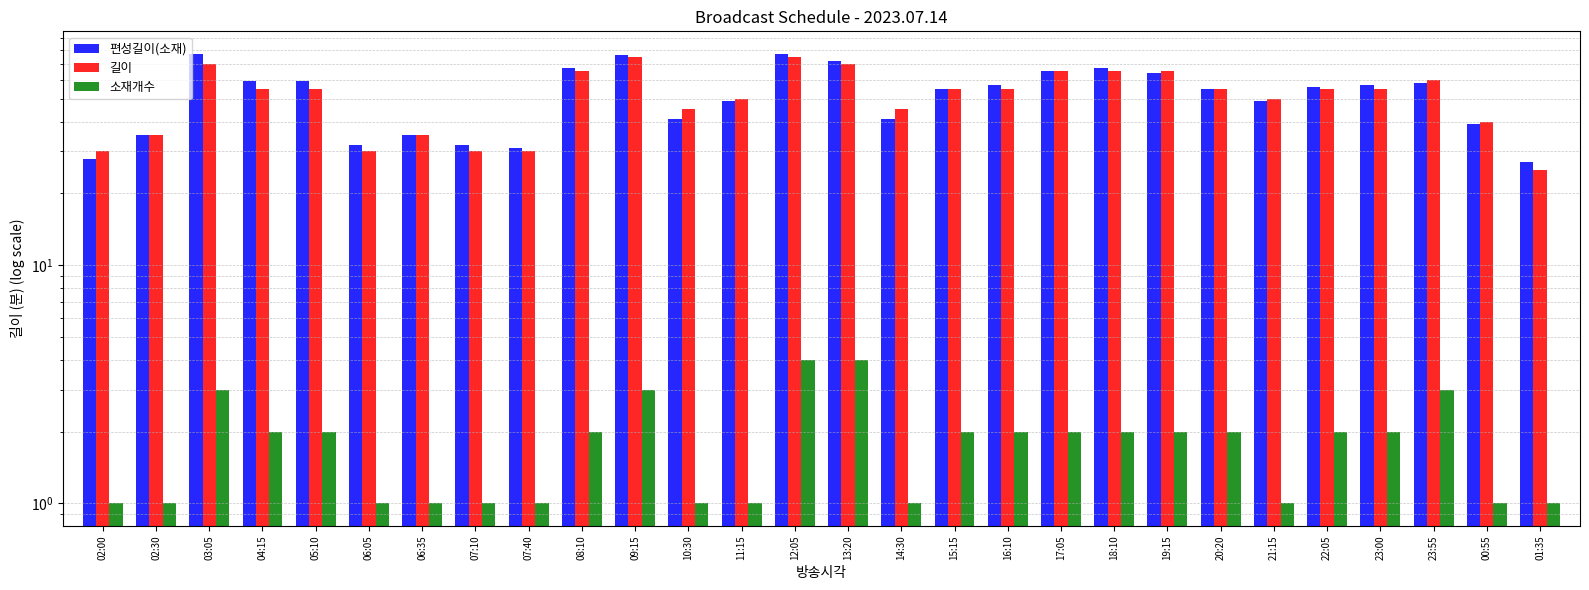

Reading right to left, transcribe all the data shown in this chart.

편성길이(소재): 01:35=27	00:55=39	23:55=58	23:00=57	22:05=56	21:15=49	20:20=55	19:15=64	18:10=67	17:05=65	16:10=57	15:15=55	14:30=41	13:20=72	12:05=77	11:15=49	10:30=41	09:15=76	08:10=67	07:40=31	07:10=32	06:35=35	06:05=32	05:10=59	04:15=59	03:05=77	02:30=35	02:00=28
길이: 01:35=25	00:55=40	23:55=60	23:00=55	22:05=55	21:15=50	20:20=55	19:15=65	18:10=65	17:05=65	16:10=55	15:15=55	14:30=45	13:20=70	12:05=75	11:15=50	10:30=45	09:15=75	08:10=65	07:40=30	07:10=30	06:35=35	06:05=30	05:10=55	04:15=55	03:05=70	02:30=35	02:00=30
소재개수: 01:35=1	00:55=1	23:55=3	23:00=2	22:05=2	21:15=1	20:20=2	19:15=2	18:10=2	17:05=2	16:10=2	15:15=2	14:30=1	13:20=4	12:05=4	11:15=1	10:30=1	09:15=3	08:10=2	07:40=1	07:10=1	06:35=1	06:05=1	05:10=2	04:15=2	03:05=3	02:30=1	02:00=1